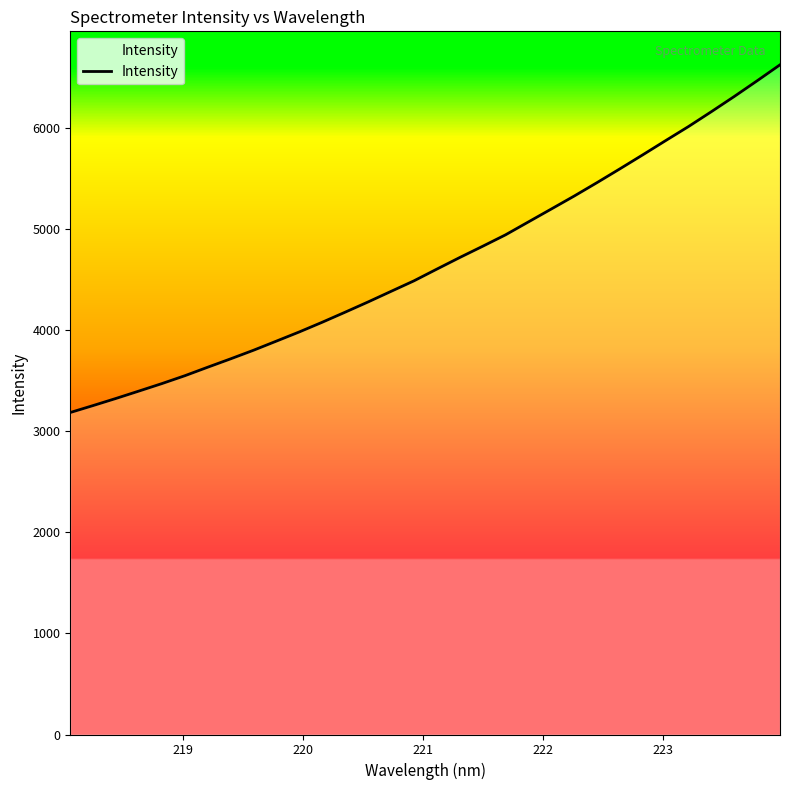

True or false: the data has more than 0 interior local peaks.

False